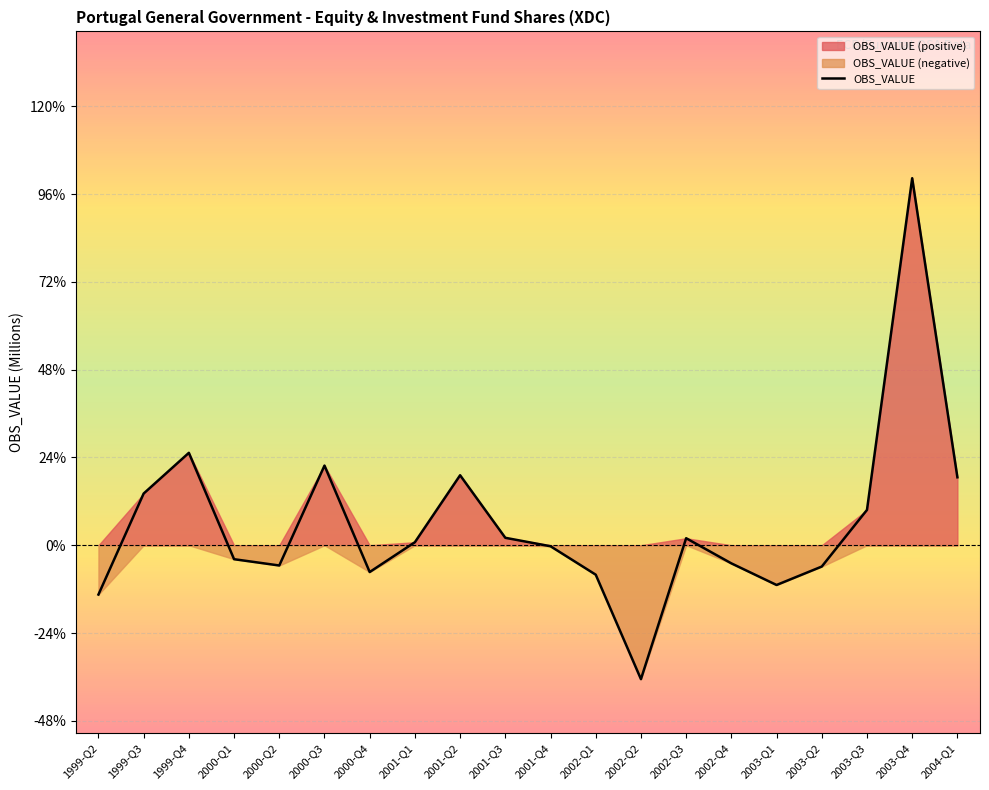

Which label corresponds to the smallest value in the chart?

2002-Q2